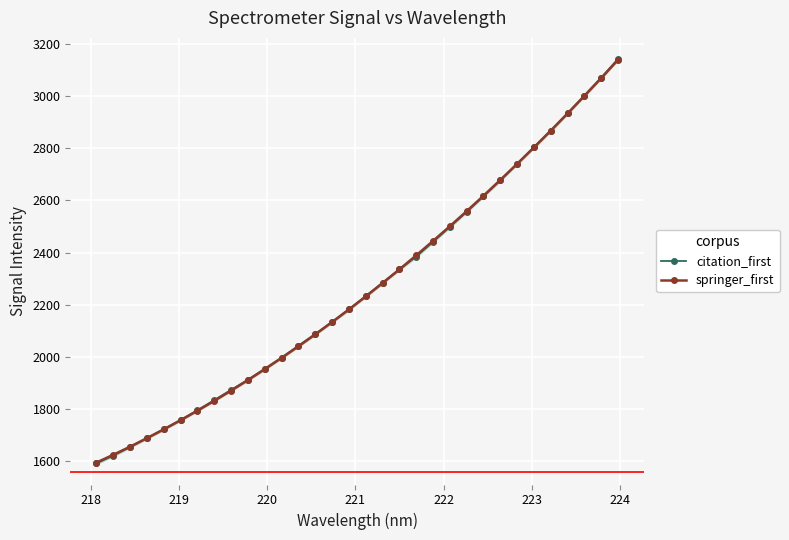

What is the value of the citation_first point at the 20th from the left?

2384.8